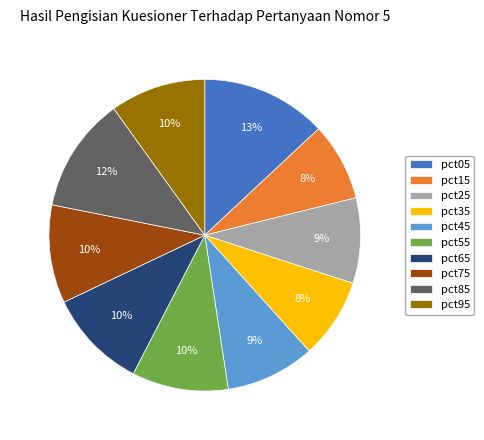

To the nearest percent, what percentage of the pie is pct85?

12%